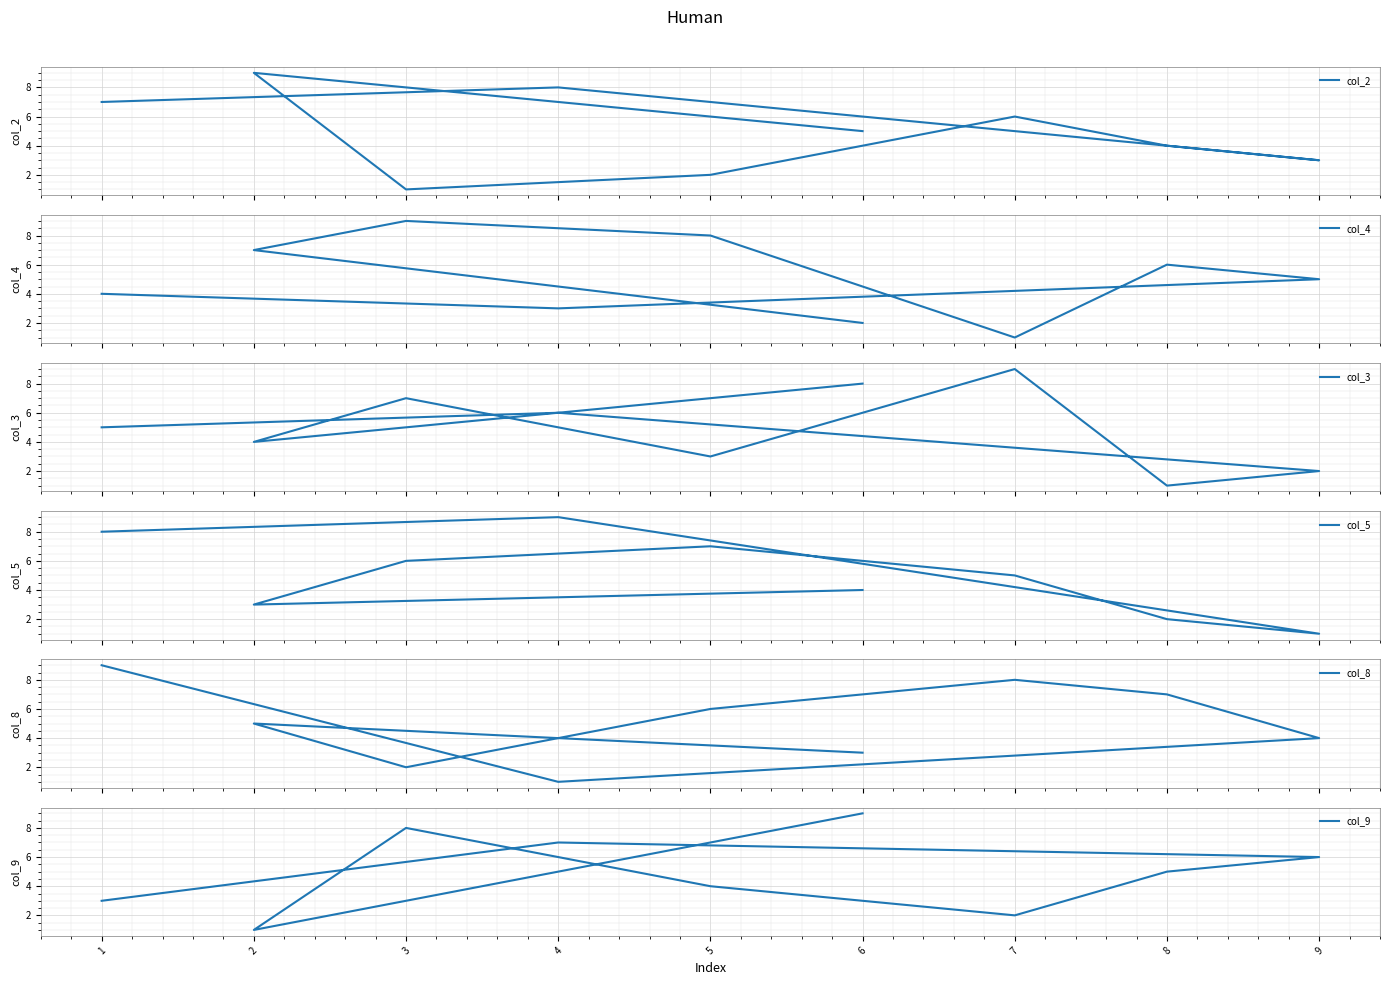

Between 1 and 5, which is larger?

1